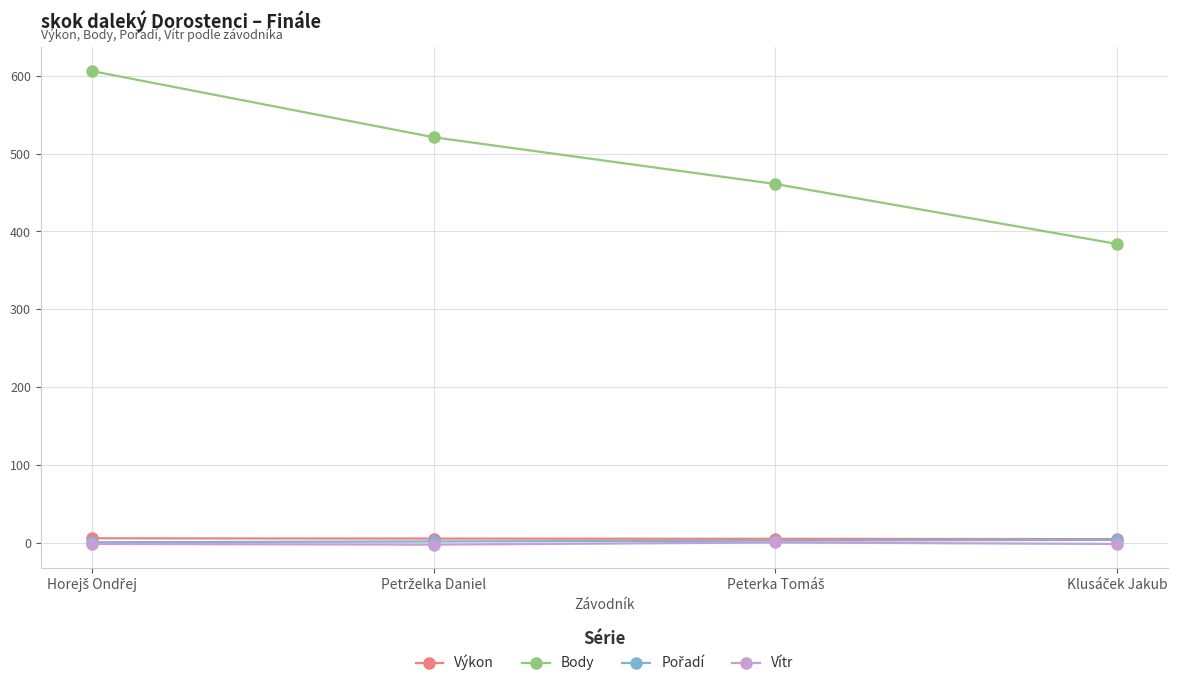

True or false: Body has more than 0 points higher than both neighbors.

False